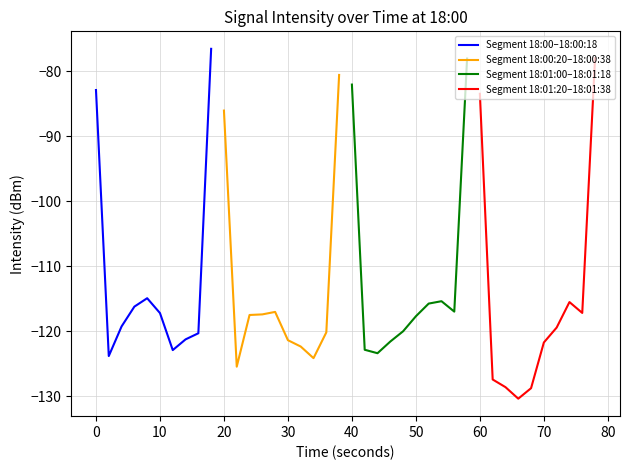

What is the minimum value for Segment 18:00–18:00:18?

-123.8